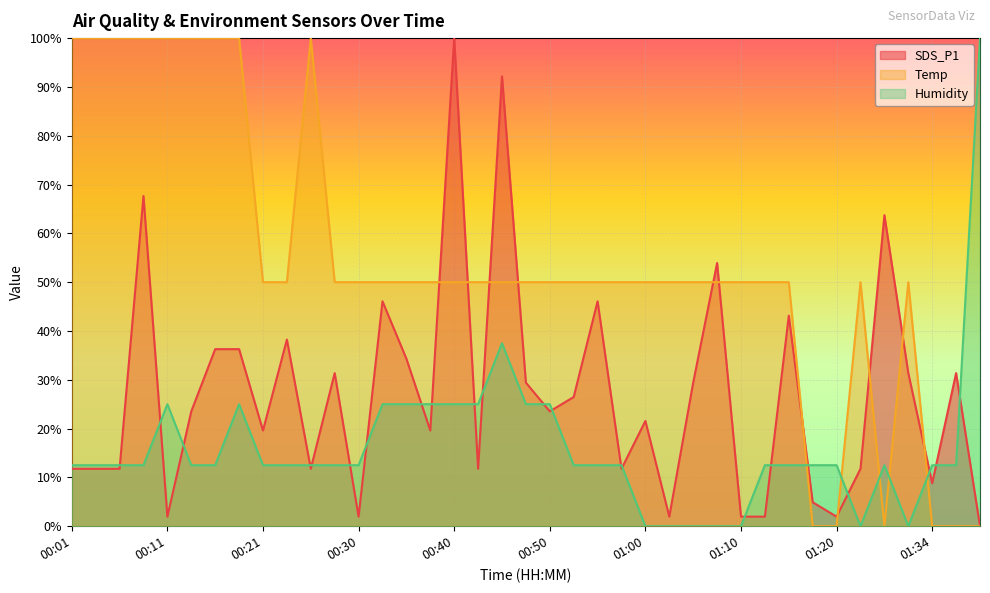

Between 00:16 and 00:08, which is larger?

00:08